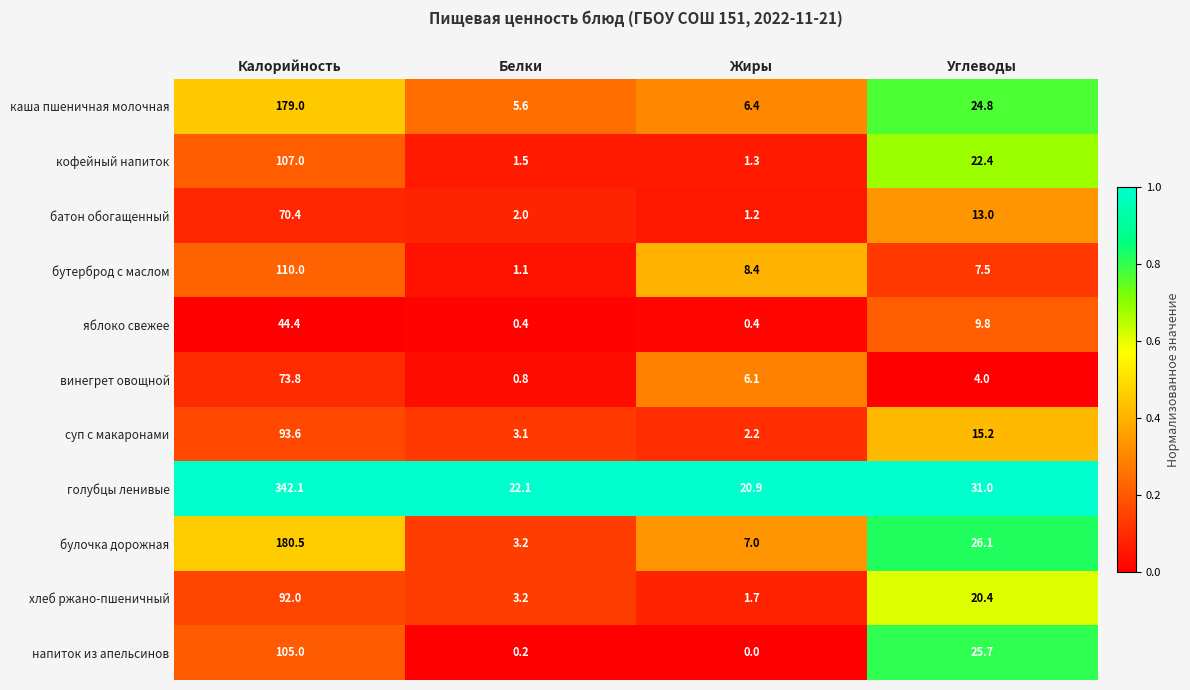

The value of голубцы ленивые at Калорийность is 517.7. True or false?

False